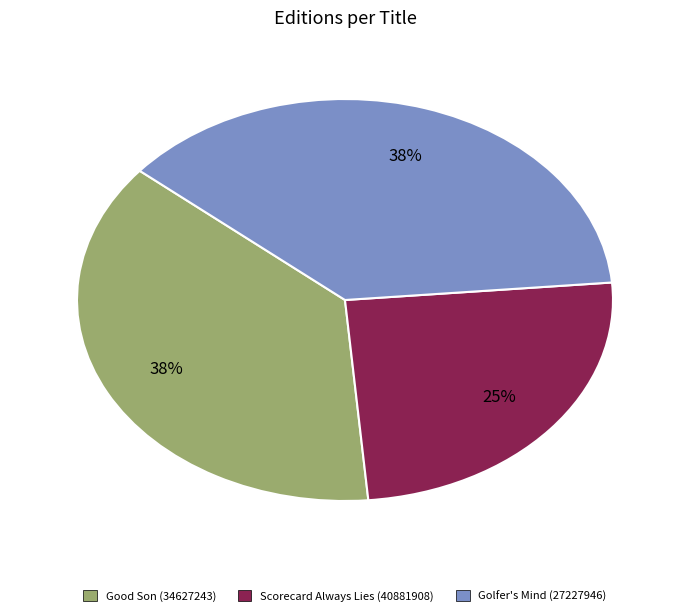

Is the sum of Golfer's Mind (27227946) and Good Son (34627243) greater than half?

Yes